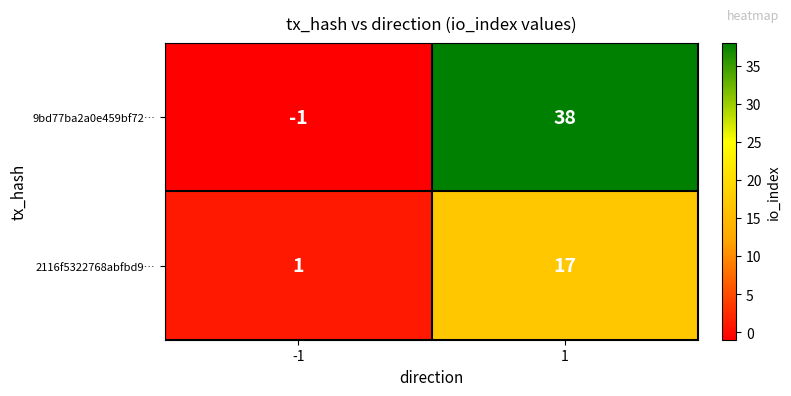

Reading left to right, extract all data points from this chart.

9bd77ba2a0e459bf72…: -1=-1	1=38
2116f5322768abfbd9…: -1=1	1=17